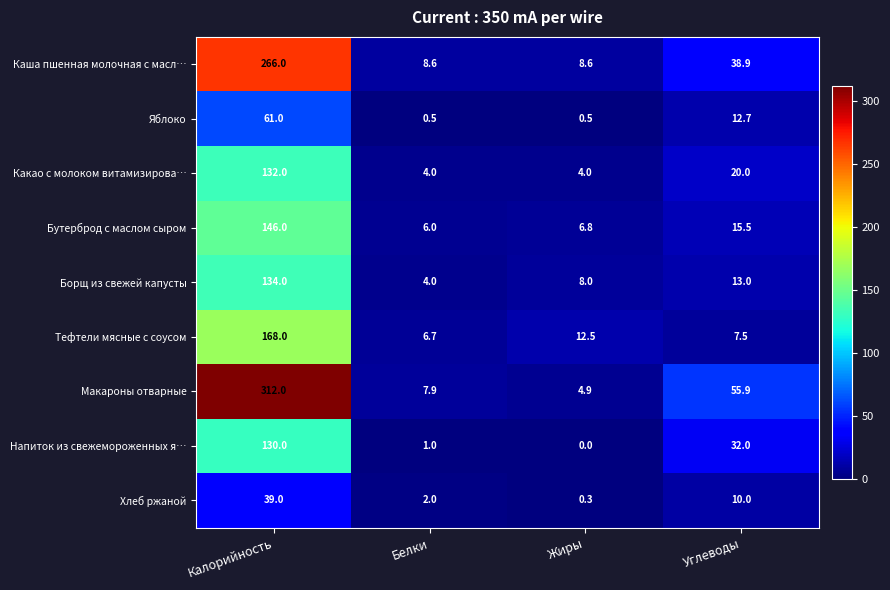

What is the total value across all series at Белки?

40.7